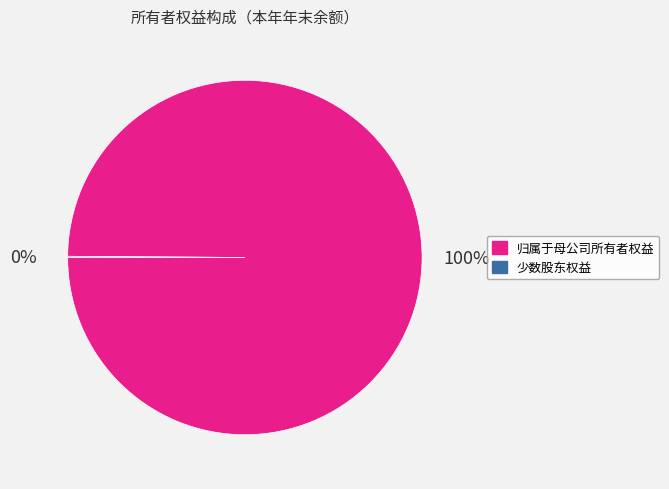

Is it true that 归属于母公司所有者权益 is 86% of the pie?

False